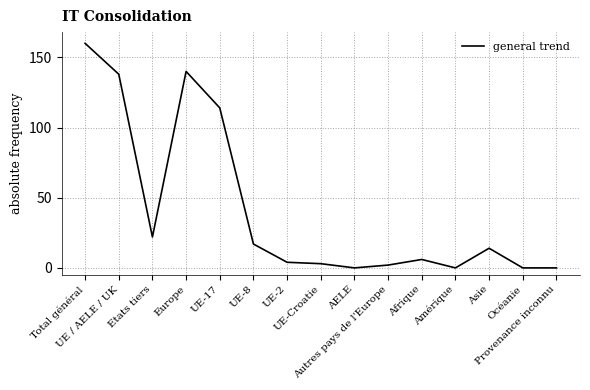

How many distinct data groups are displayed?

1